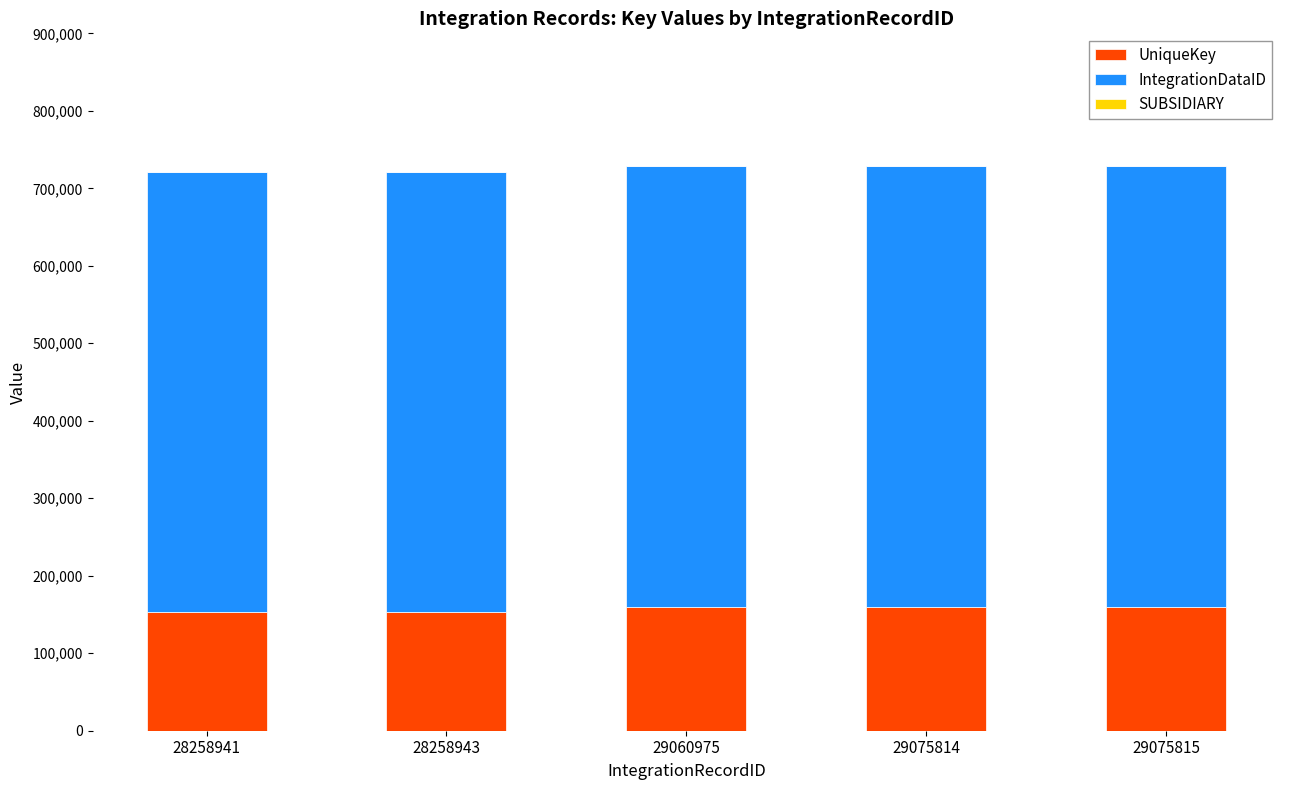

Is it true that UniqueKey equals 272052 at 29075815?

False